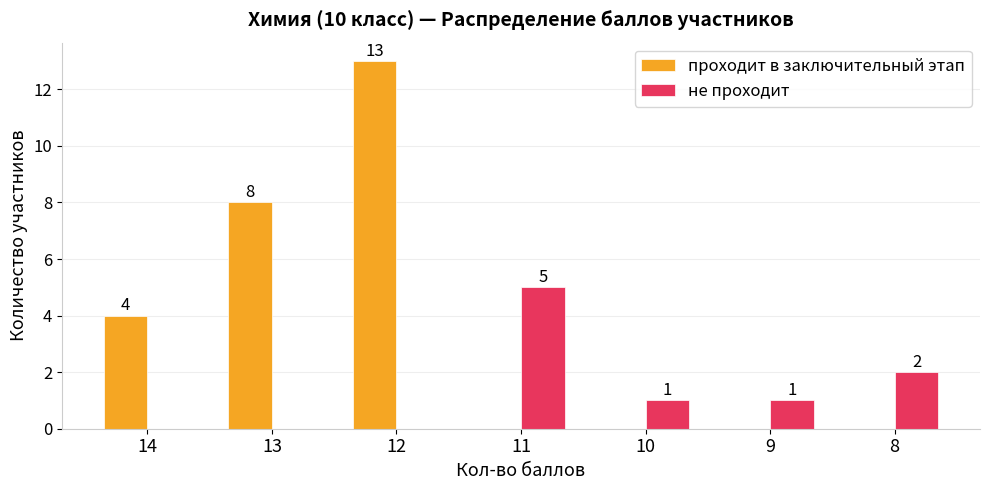

Which series has the largest total across all categories?

проходит в заключительный этап